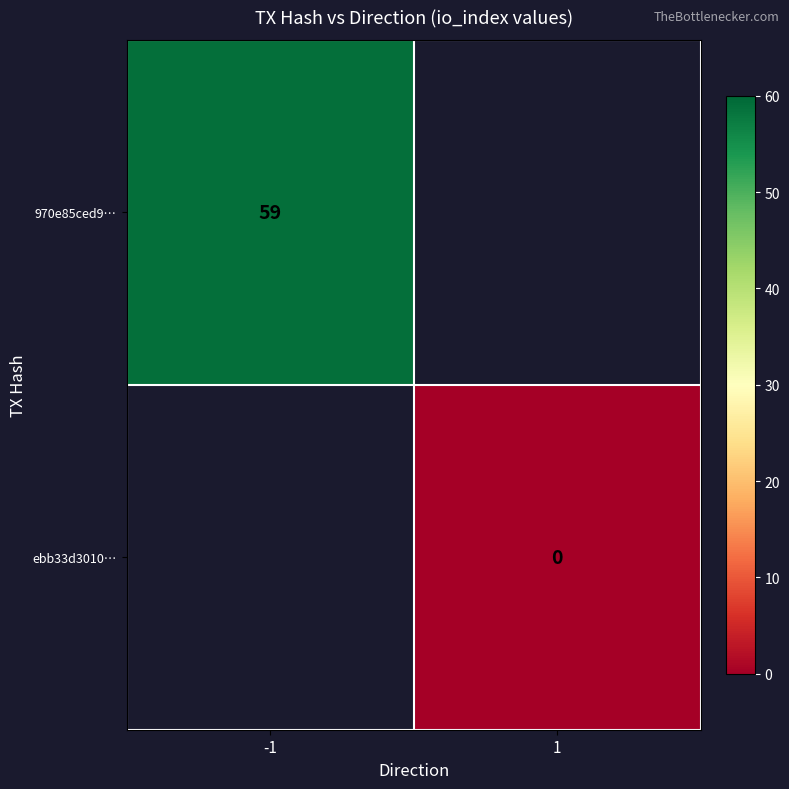

Is the value of ebb33d3010… at 1 greater than the value of 970e85ced9… at -1?

No